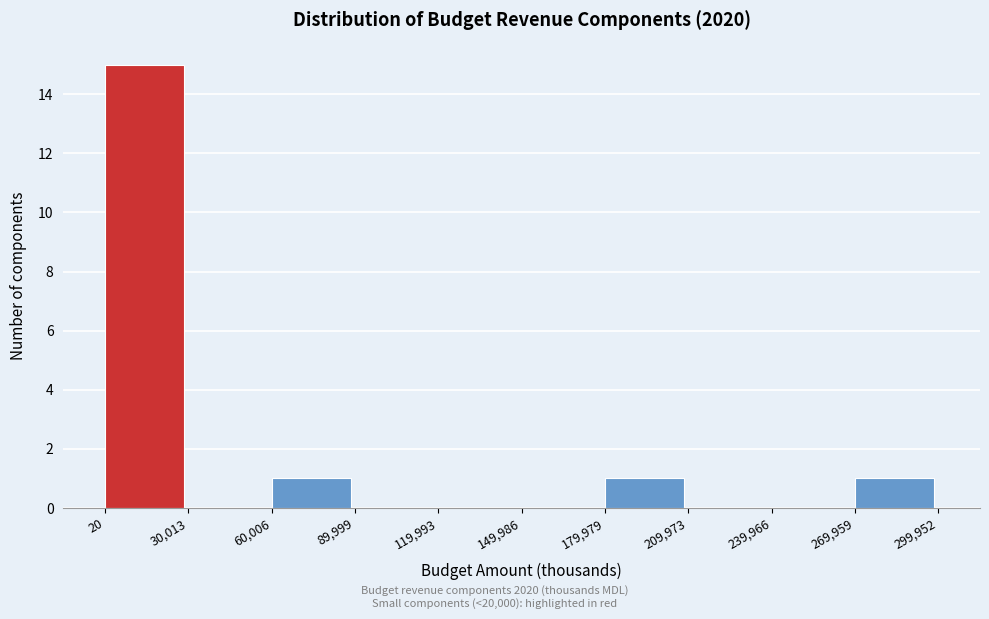

Reading left to right, transcribe this chart: for each bar, give the range it covers on the x-axis and its height. The values are not printed on the chart, so give them approximately, as read against the axis.

20 to 30,013: 15
30,013 to 60,006: 0
60,006 to 89,999: 1
89,999 to 119,993: 0
119,993 to 149,986: 0
149,986 to 179,979: 0
179,979 to 209,973: 1
209,973 to 239,966: 0
239,966 to 269,959: 0
269,959 to 299,952: 1